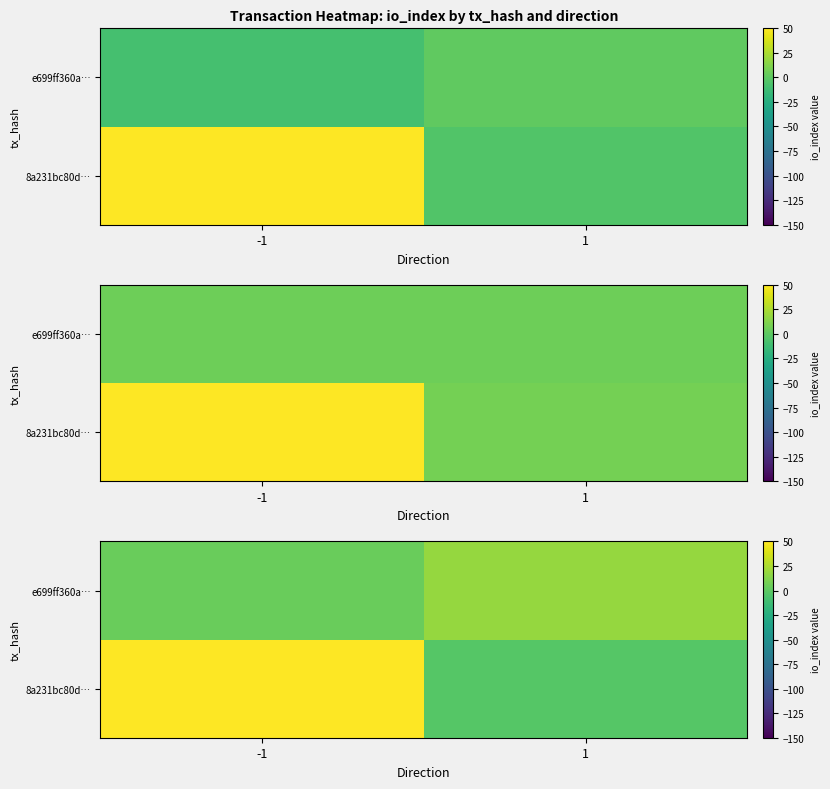

What is the smallest value displayed?

-2.8